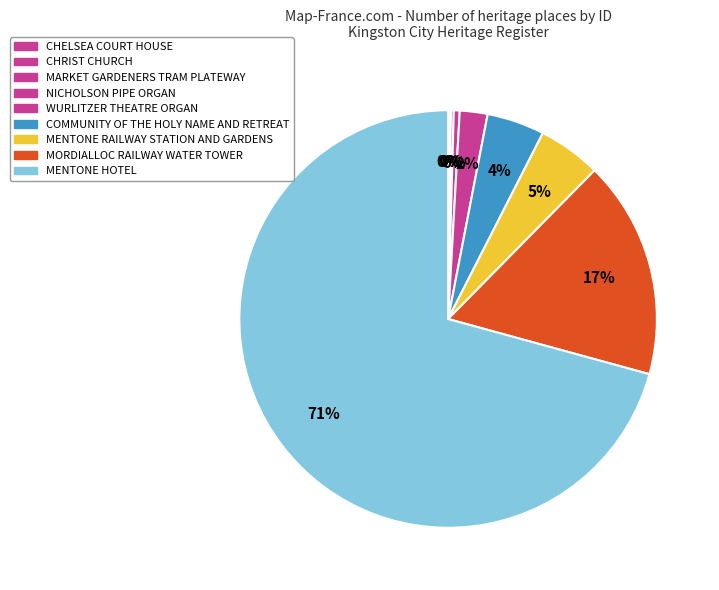

Is there any slice that represents more than half of the pie?

Yes